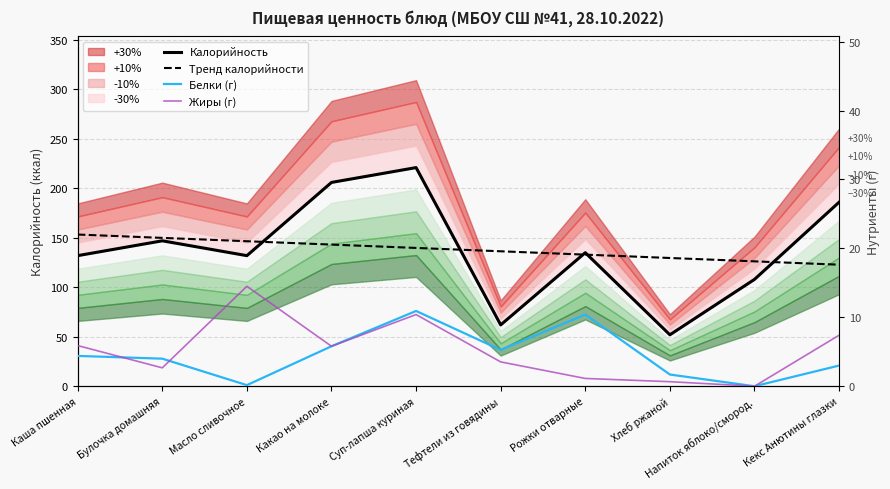

At Напиток яблоко/смород., list the series in order from smallest to largest.

Белки (г), Жиры (г), Калорийность, Тренд калорийности